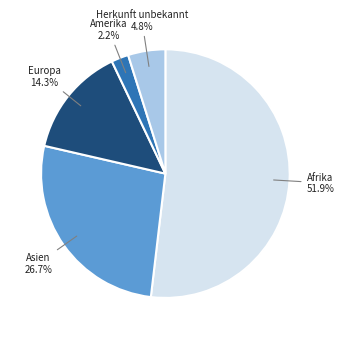

What is the ratio of the value at Asien to the value at Europa?

1.9